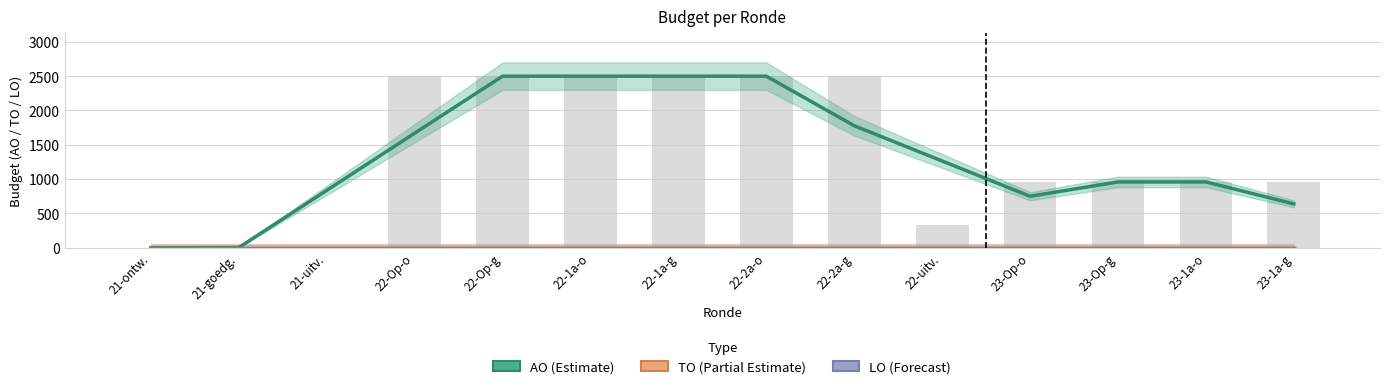

Rank the series by their maximum value, from lowest to highest.

TO (Partial Estimate), LO (Forecast), AO (Estimate)